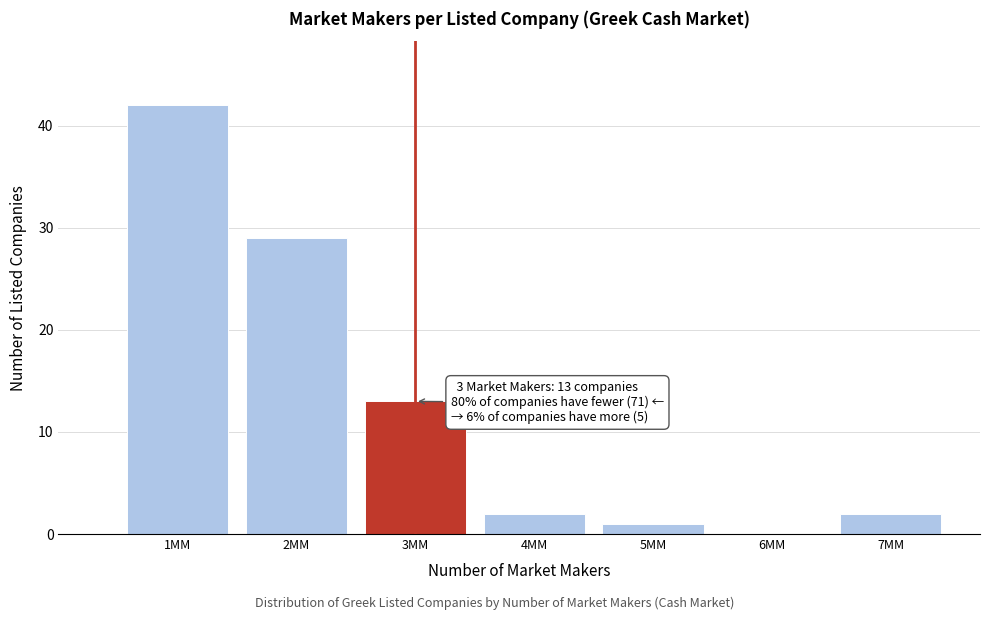

Which range on the x-axis has the tallest bar?

0.5 to 1.5